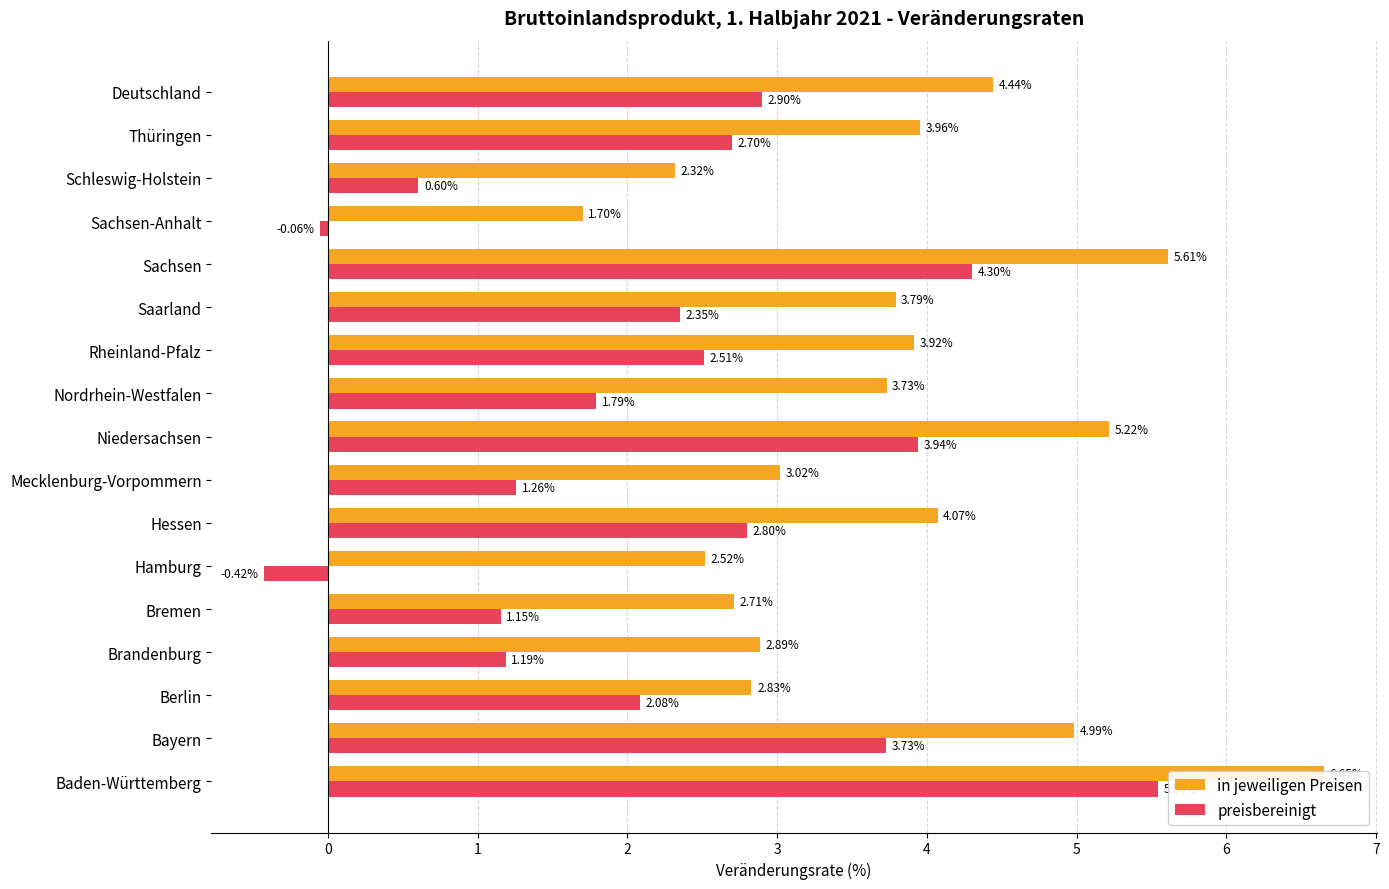

Does the chart contain stacked bars?

No